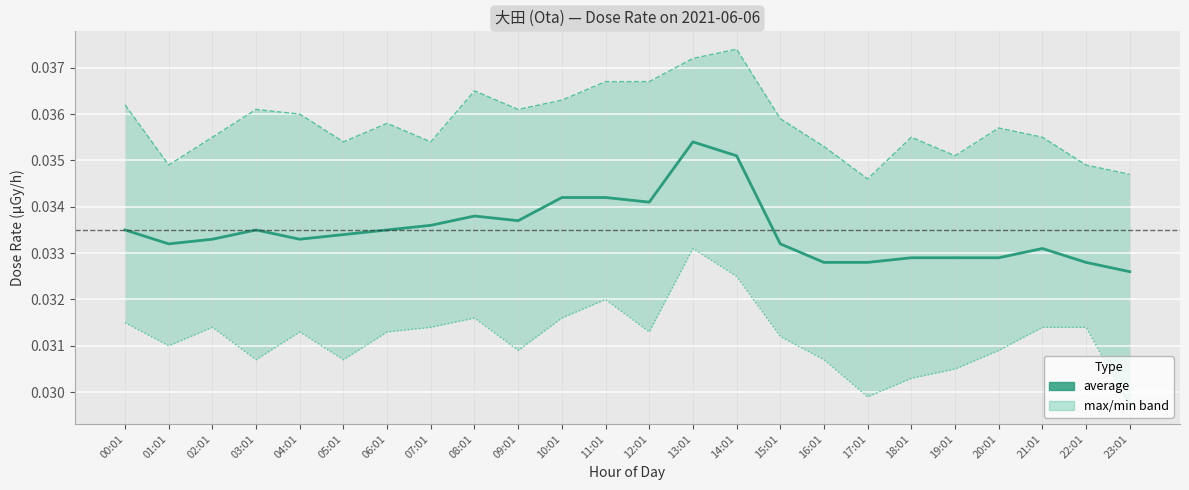

At how many categories does at least one series exceed 0?

24